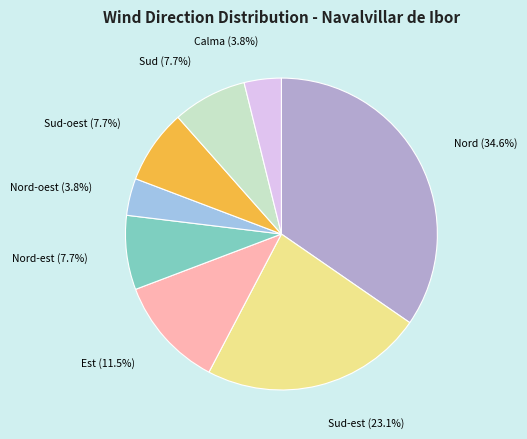

Does any single category account for the majority?

No